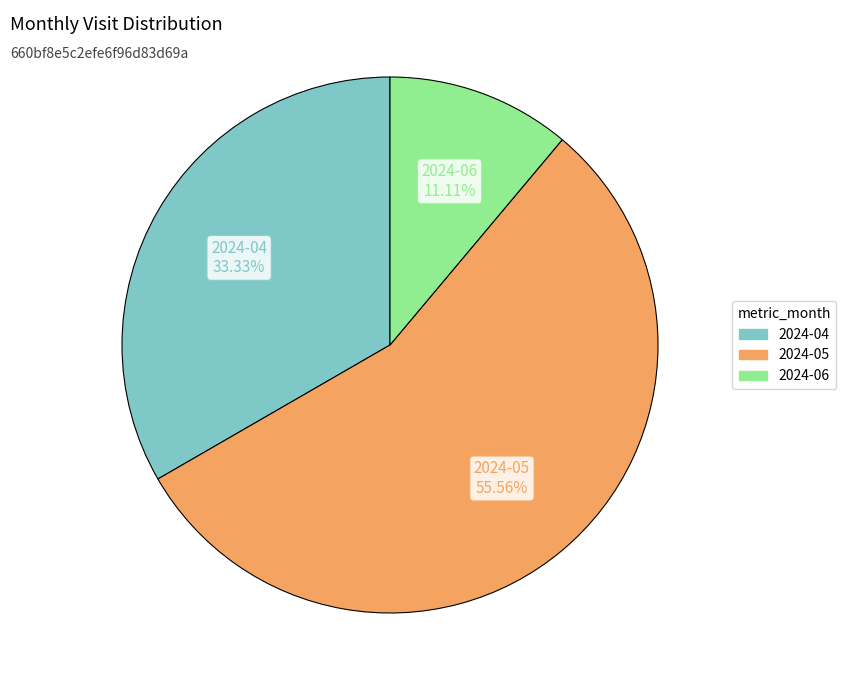

Approximately how many times larger is the value at 2024-04 compared to 2024-06?

3.0